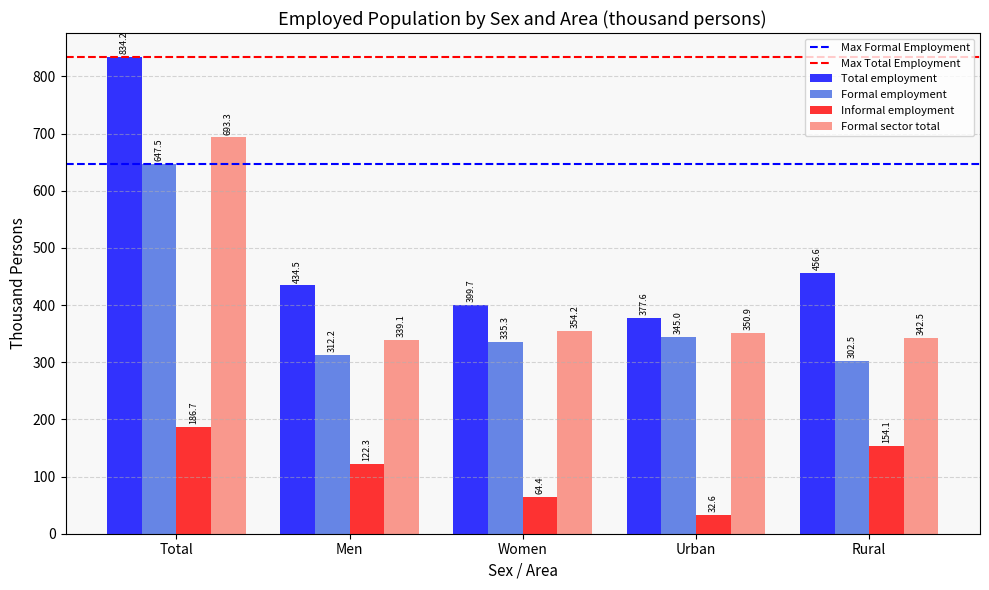

Rank the series by their maximum value, from highest to lowest.

Total employment, Formal sector total, Formal employment, Informal employment